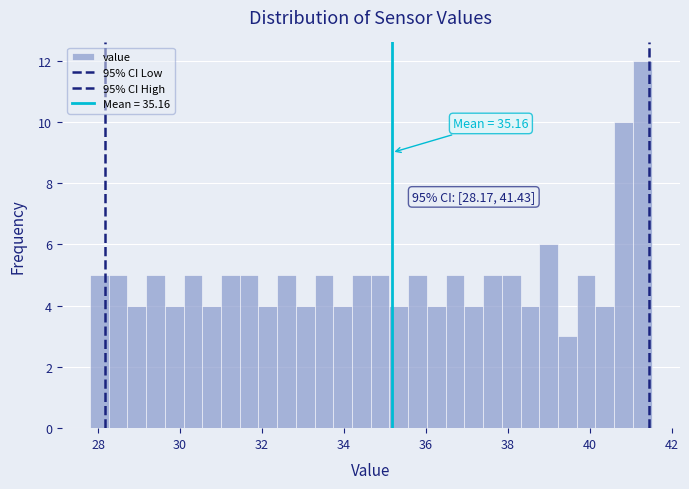

Around what value on the x-axis is the tallest bar? Give the approximate position of its centre, as read against the axis.

41.2